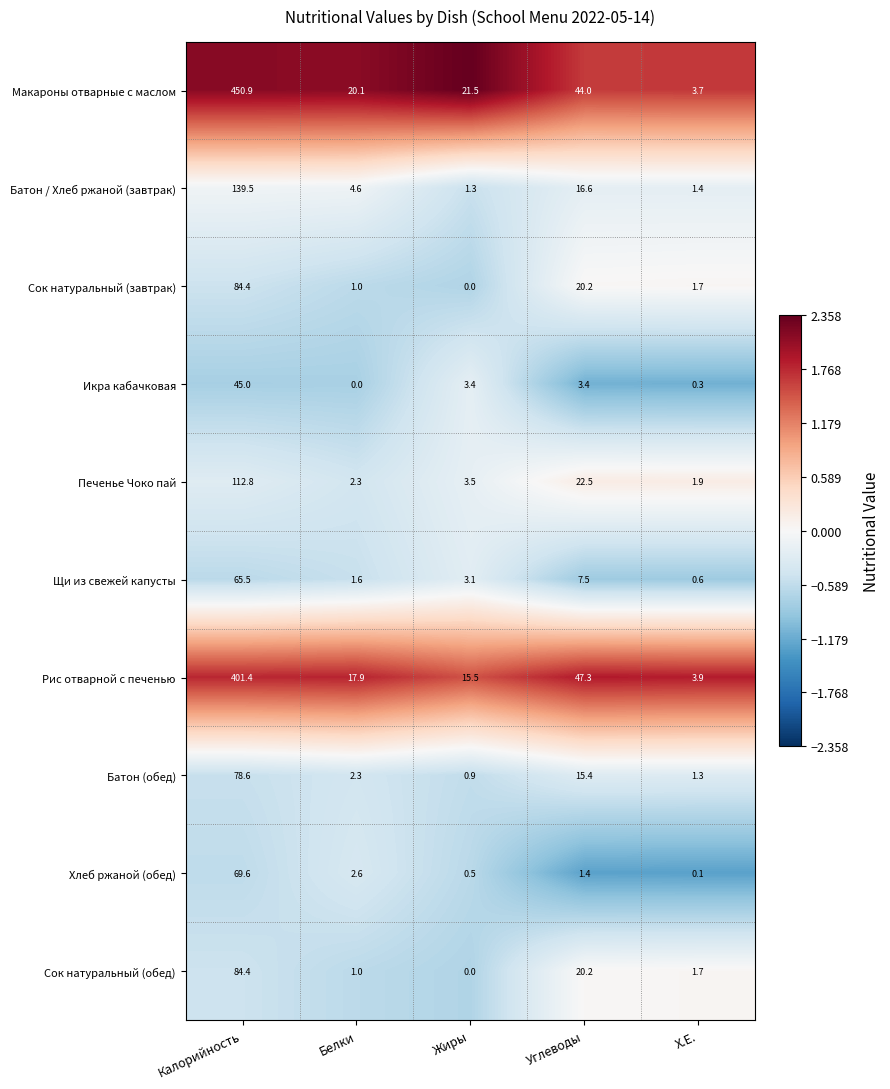

Which series has the largest total across all categories?

Макароны отварные с маслом